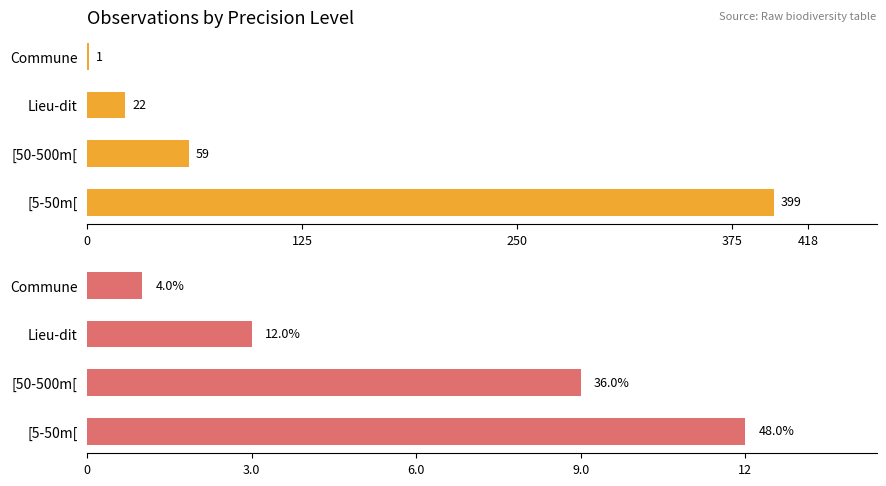

What is the difference between the maximum and minimum values in the Species Count series?

11